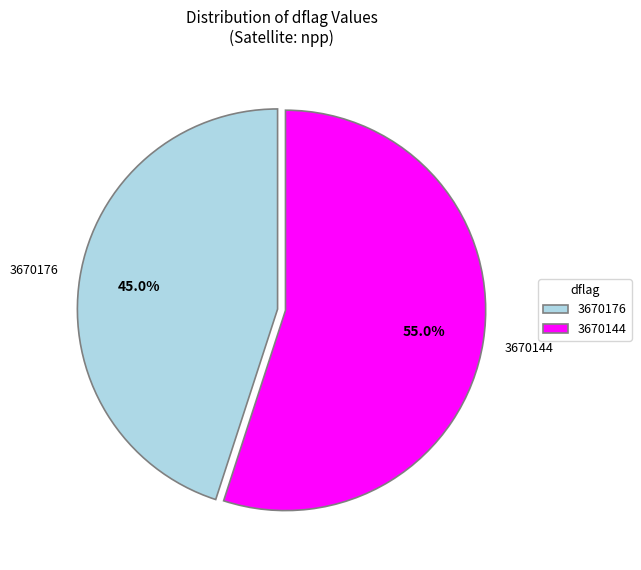

To the nearest percent, what portion does 3670144 represent?

55%